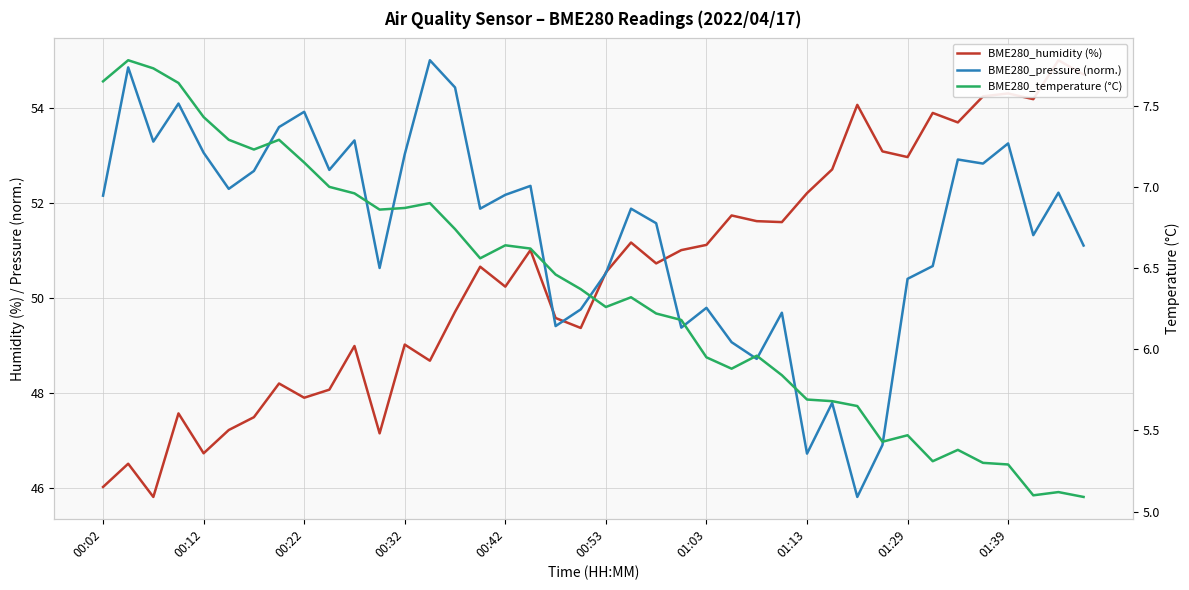

How many values in the BME280_pressure (norm.) series exceed 52?

20